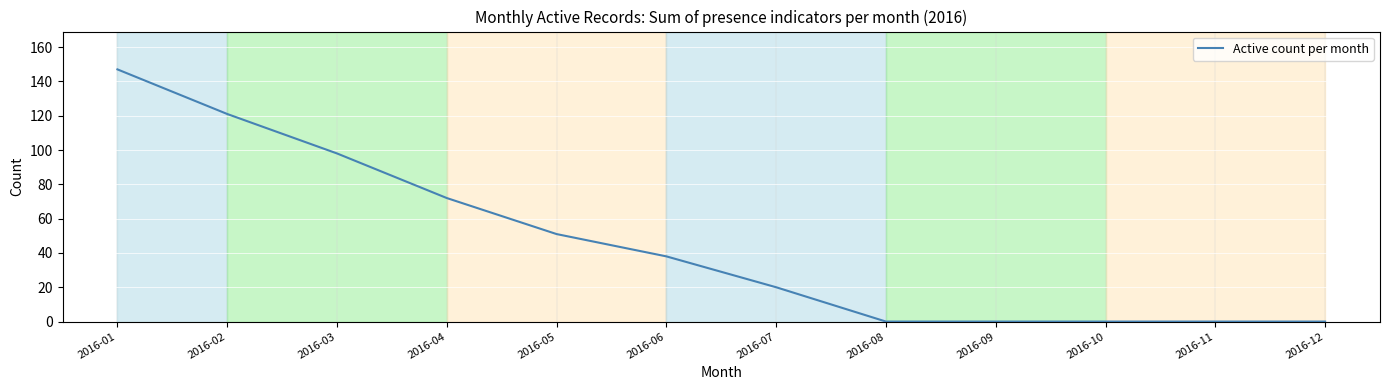

Reading left to right, transcribe all the data shown in this chart.

2016-01=147	2016-02=121	2016-03=98	2016-04=72	2016-05=51	2016-06=38	2016-07=20	2016-08=0	2016-09=0	2016-10=0	2016-11=0	2016-12=0